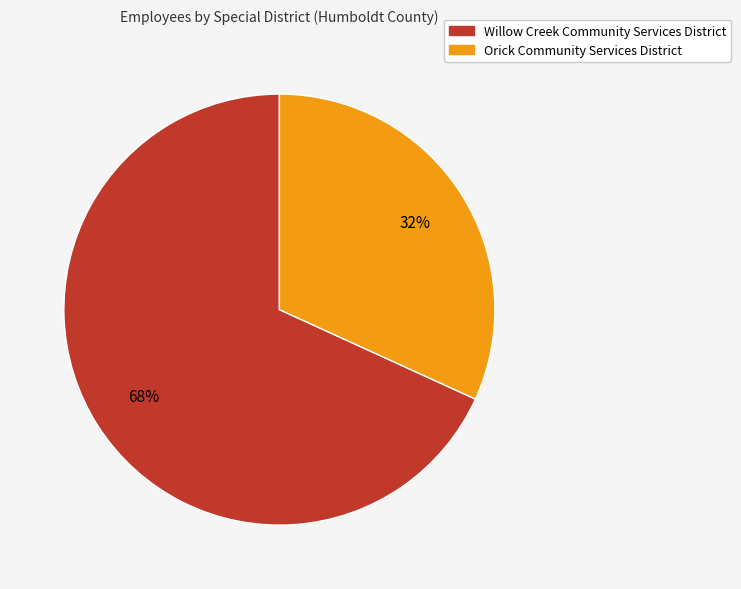

To the nearest percent, what is the combined percentage of Orick Community Services District and Willow Creek Community Services District?

100%